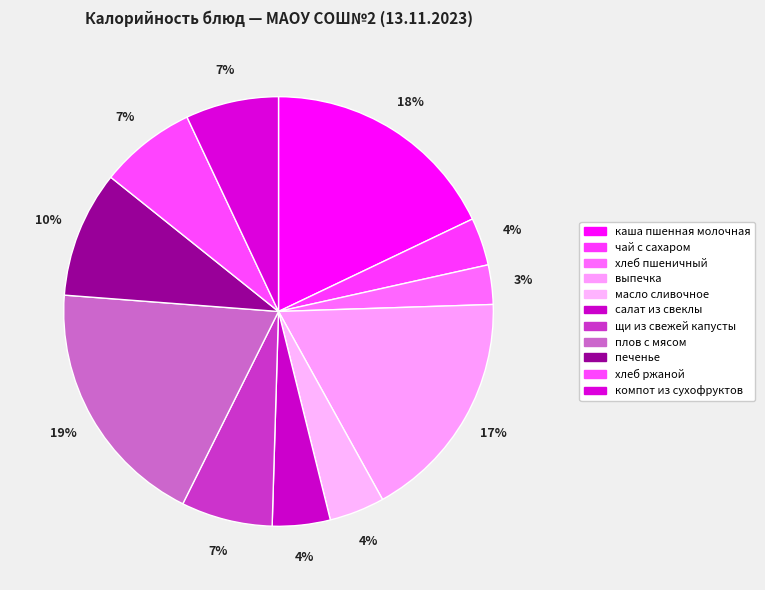

What is the largest slice in the pie chart?

плов с мясом